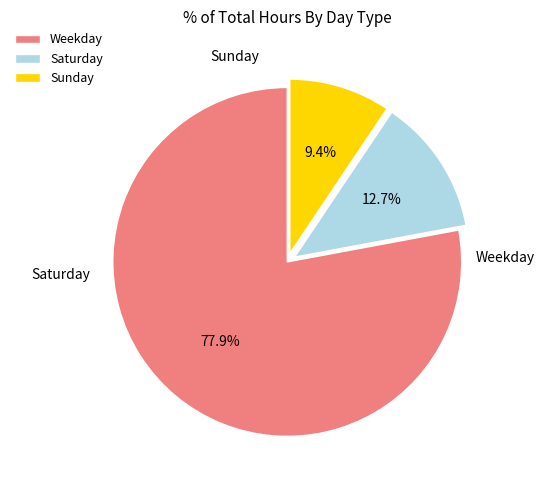

Which slice represents more than half of the pie?

Weekday